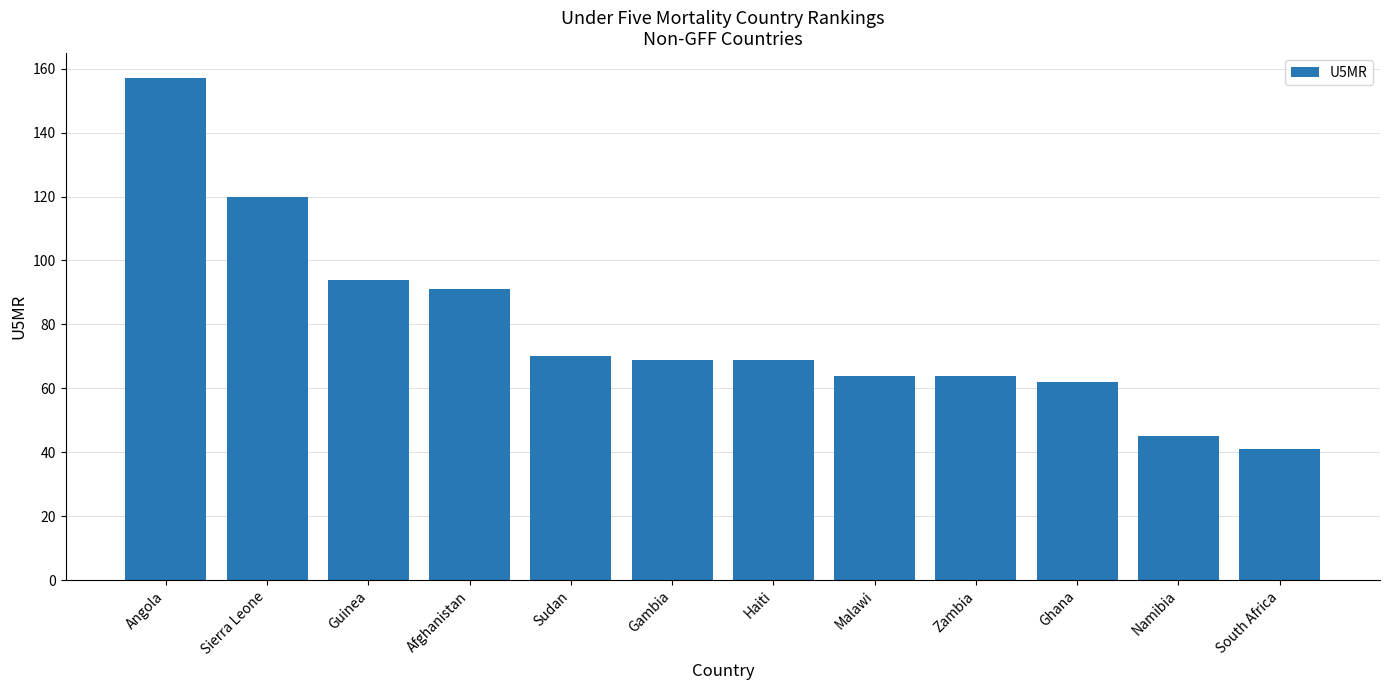

Which label corresponds to the smallest value in the chart?

South Africa